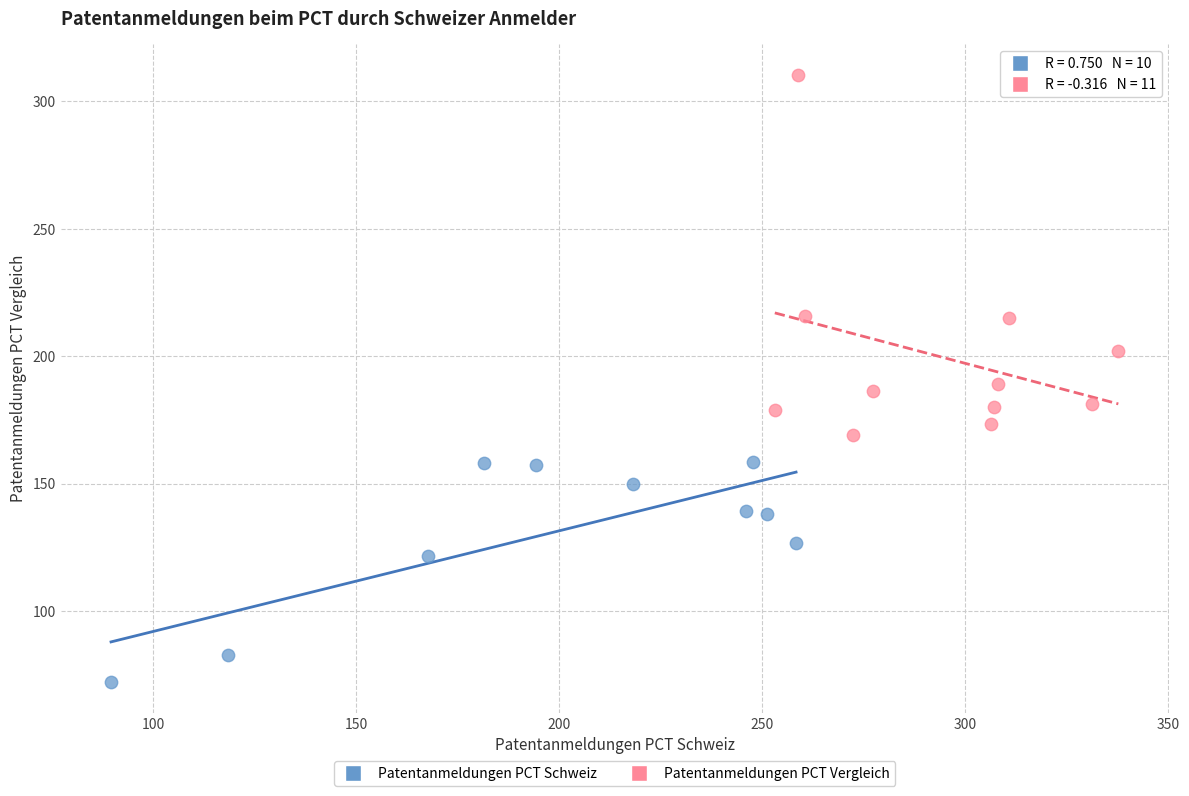

Which series has the largest Y range (max minus min)?

Patentanmeldungen PCT Vergleich